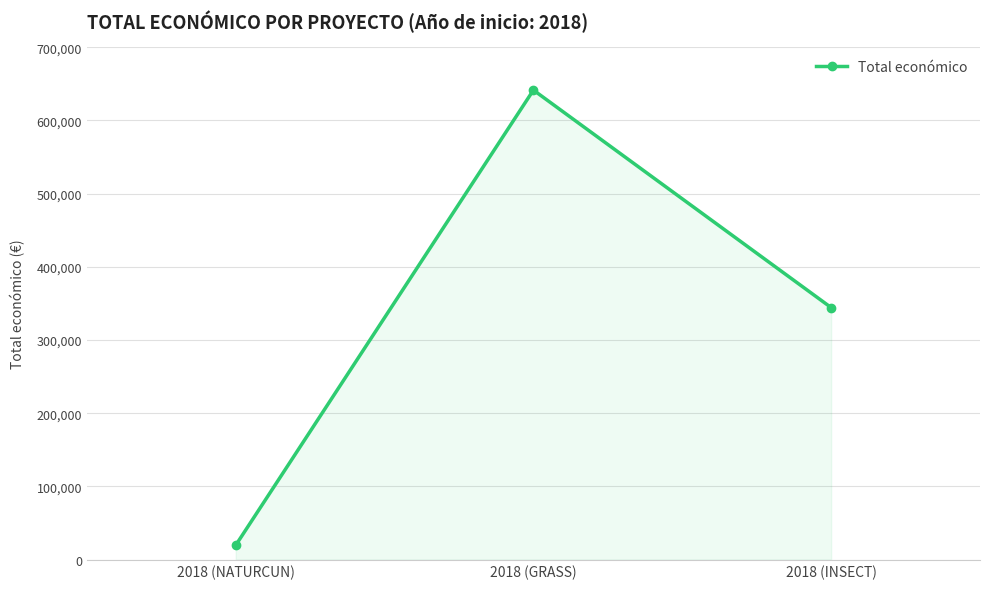

List the labels in order of value, smallest first.

2018 (NATURCUN), 2018 (INSECT), 2018 (GRASS)